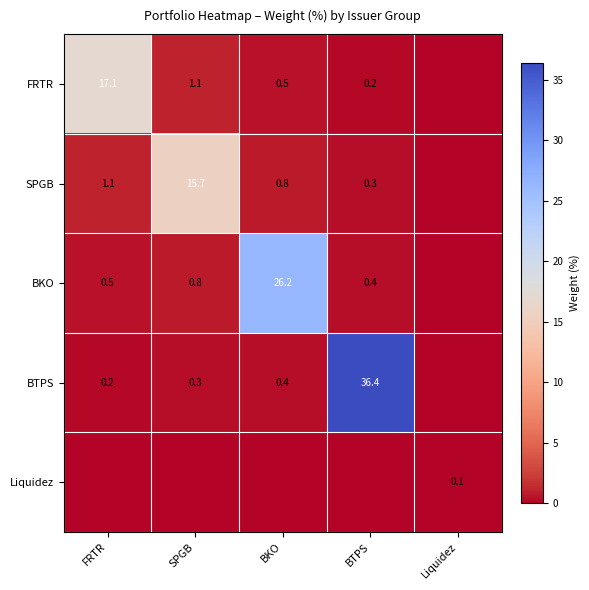

Is the value of FRTR at SPGB greater than the value of BTPS at FRTR?

Yes